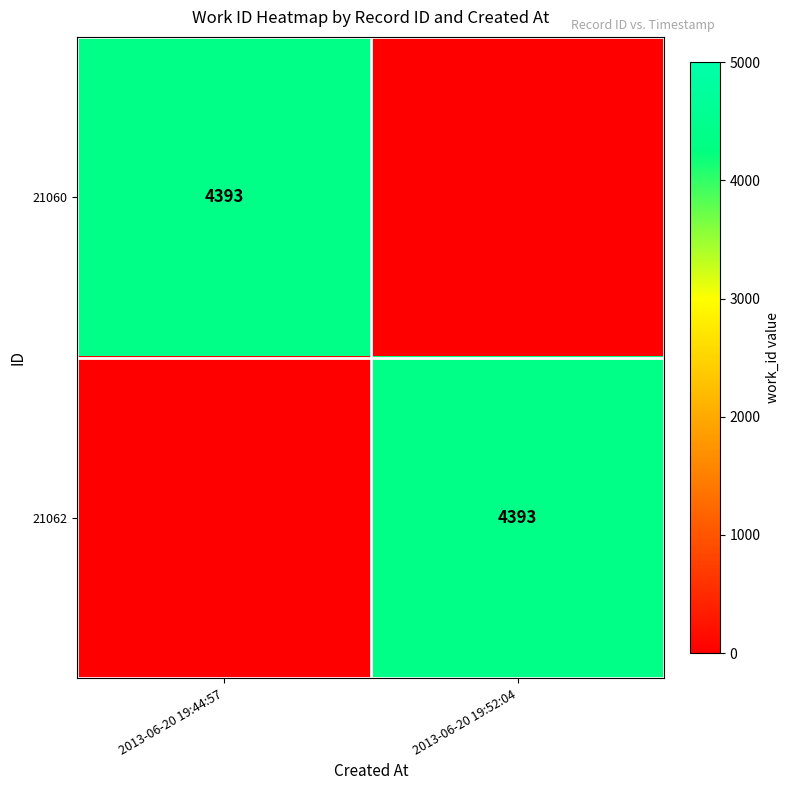

The 21060 series shows 6429 at 2013-06-20 19:44:57. True or false?

False